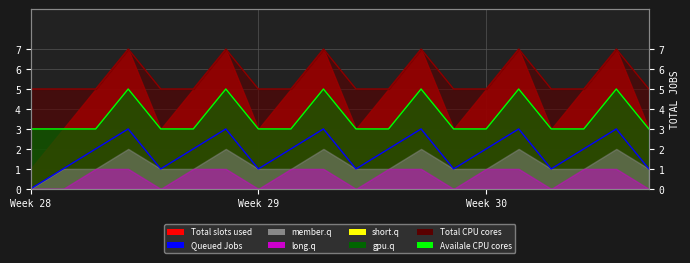

How many interior local valleys (lower than both neighbors) does the data have?

5